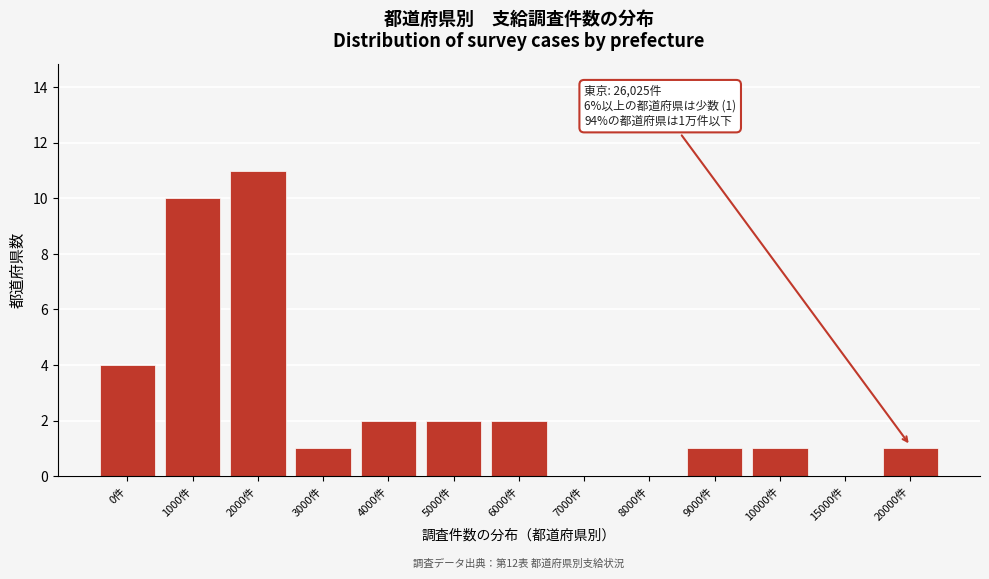

Reading left to right, what are all the values shown in this chart?

0件=4	1000件=10	2000件=11	3000件=1	4000件=2	5000件=2	6000件=2	7000件=0	8000件=0	9000件=1	10000件=1	15000件=0	20000件=1